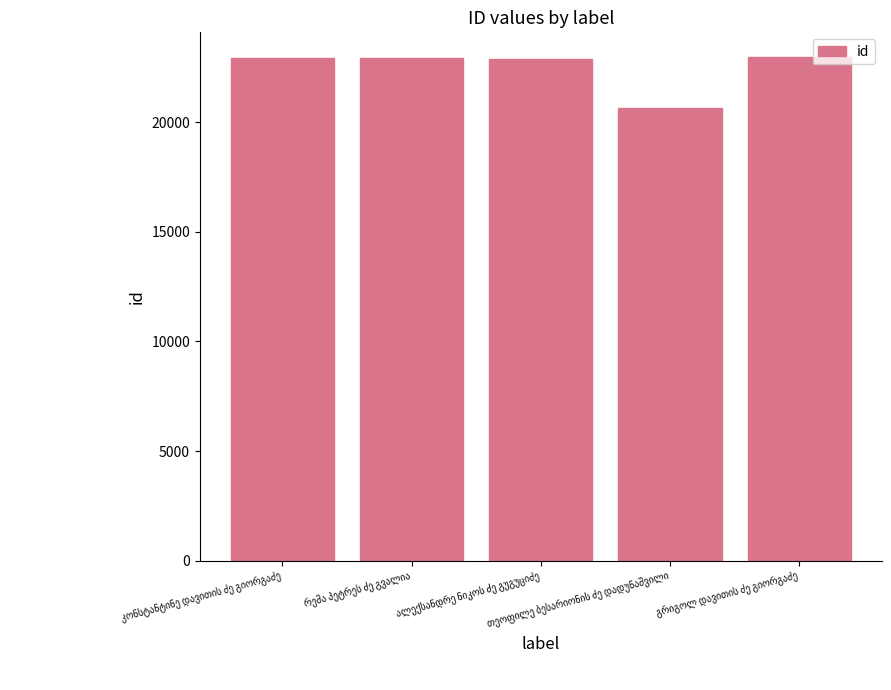

How many data points does each series have?

5